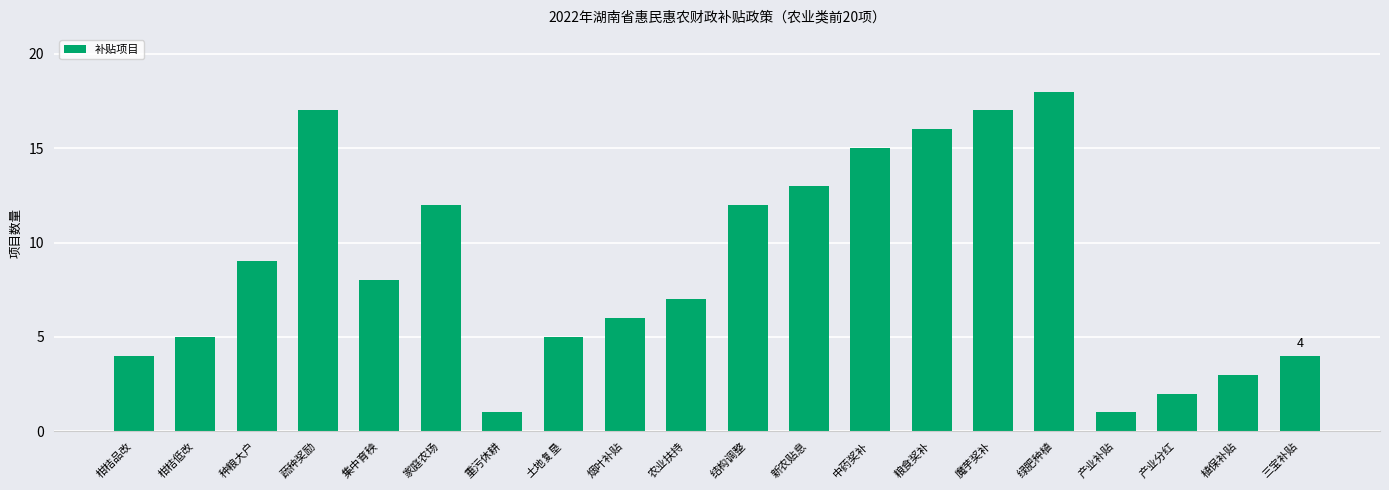

How many bars are there in total?

20